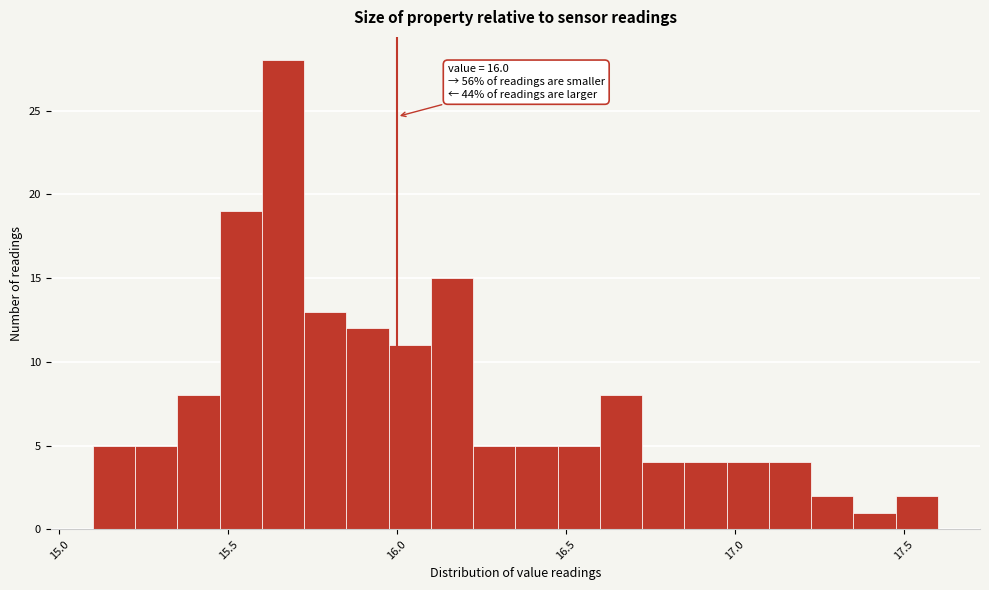

Read against the x-axis, roughly where is the centre of the tallest bar?

15.65